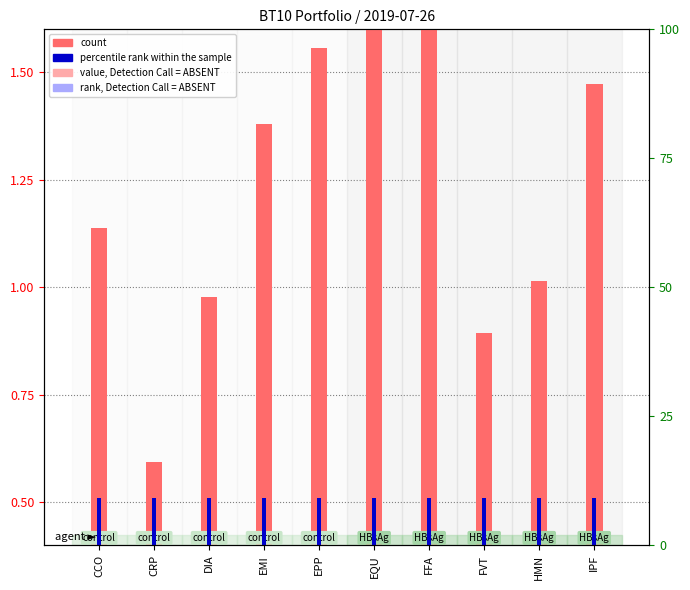

How many values in the count series exceed 1?

7